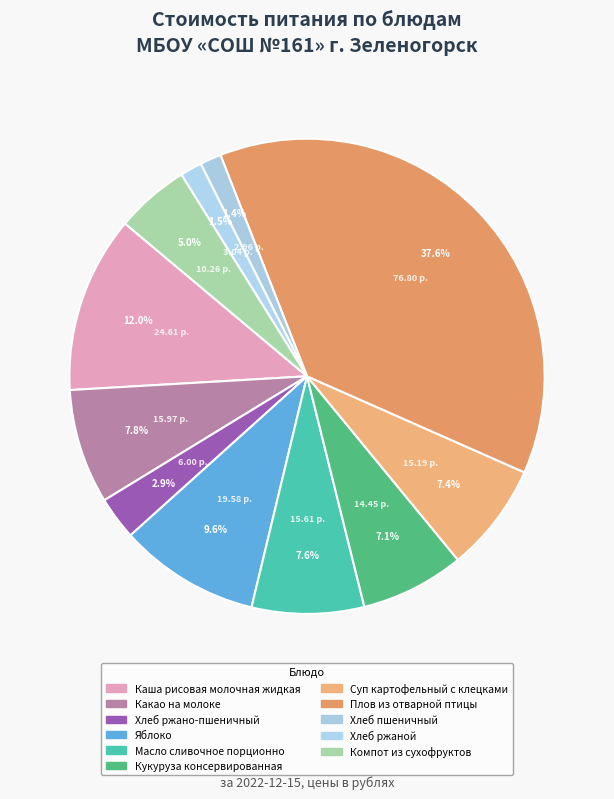

To the nearest percent, what is the combined percentage of Кукуруза консервированная and Какао на молоке?

15%